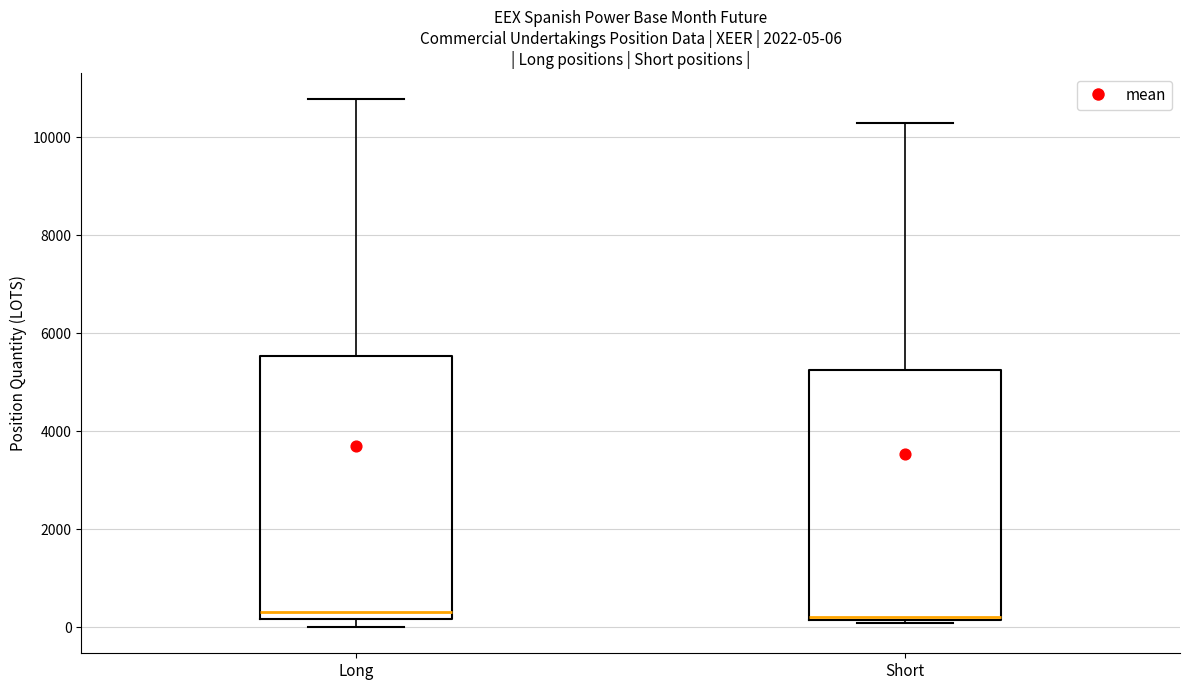

Comparing the boxes themselves (not the whiskers), which one is the tallest?

Long